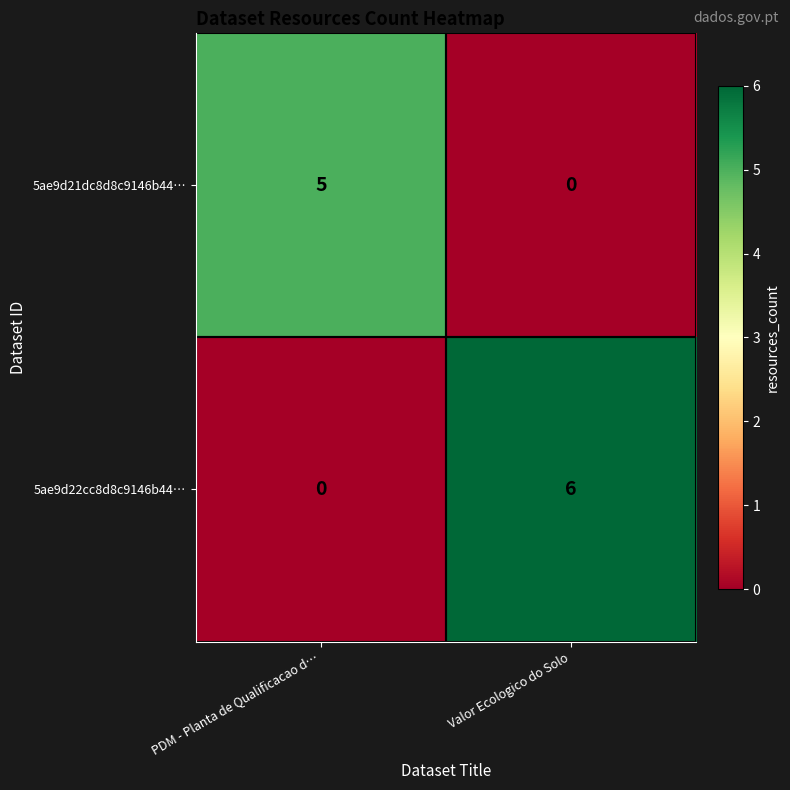

What is the sum of the 5ae9d22cc8d8c9146b44… values at PDM - Planta de Qualificacao d… and Valor Ecologico do Solo?

6